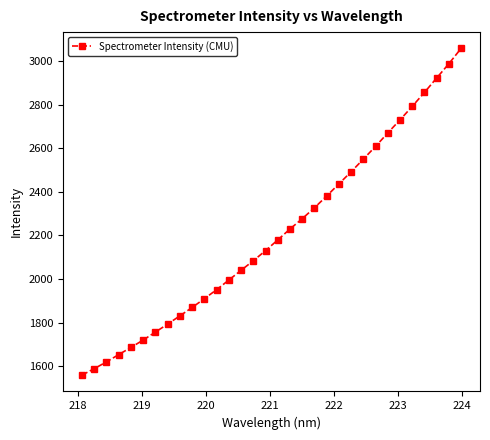

What is the difference between the second highest and minimum values?

1426.4